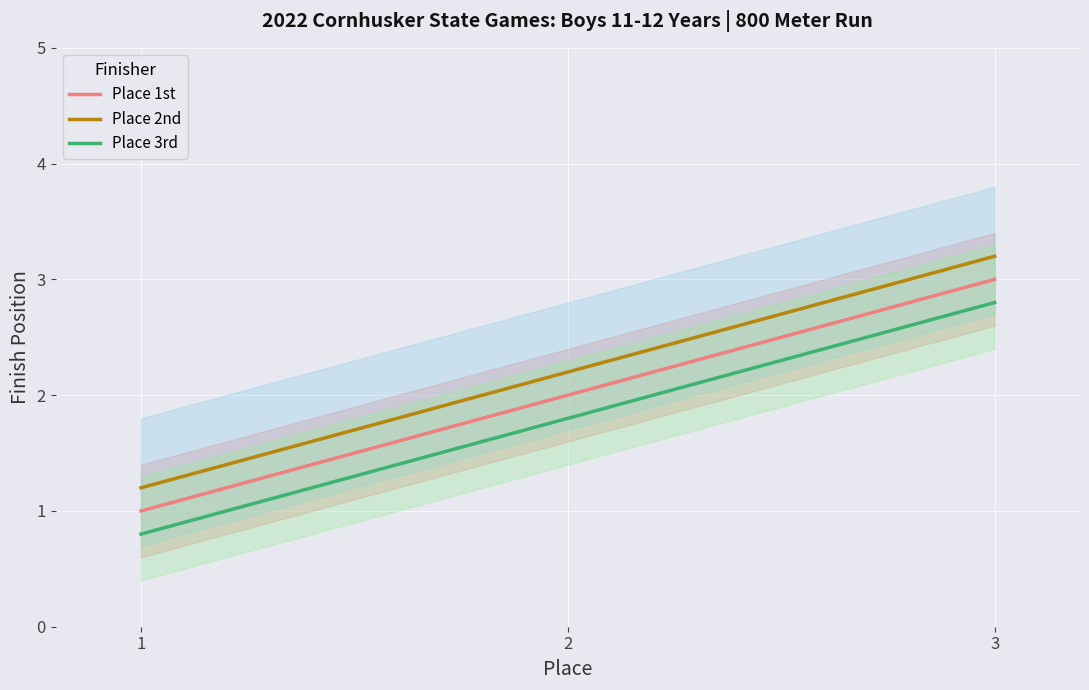

How many lines are shown in the chart?

3